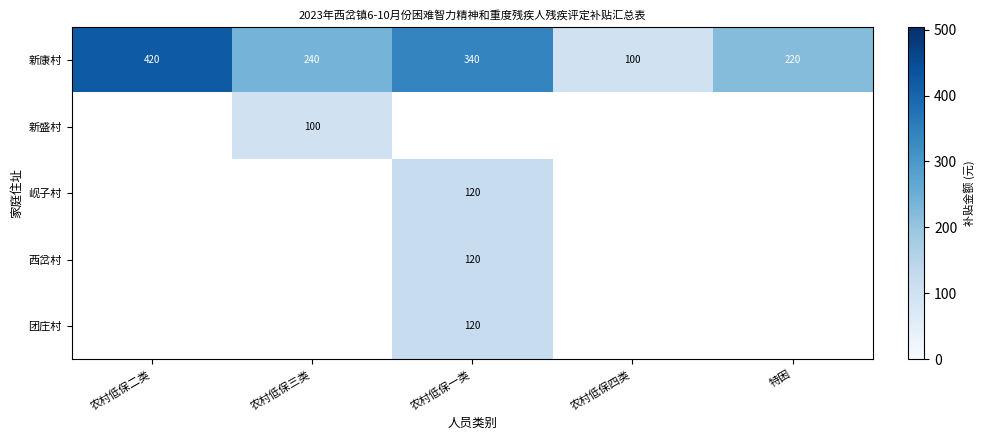

Is it true that 新康村 equals 240 at 农村低保三类?

True